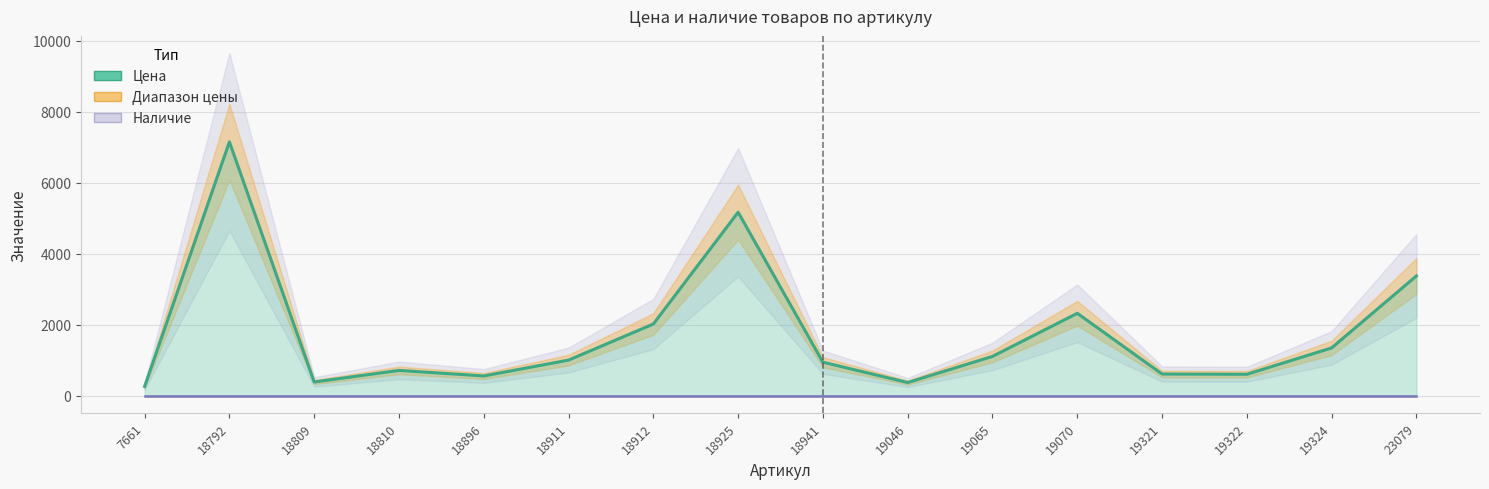

Rank the series at 23079 from lowest to highest value.

Наличие, Цена